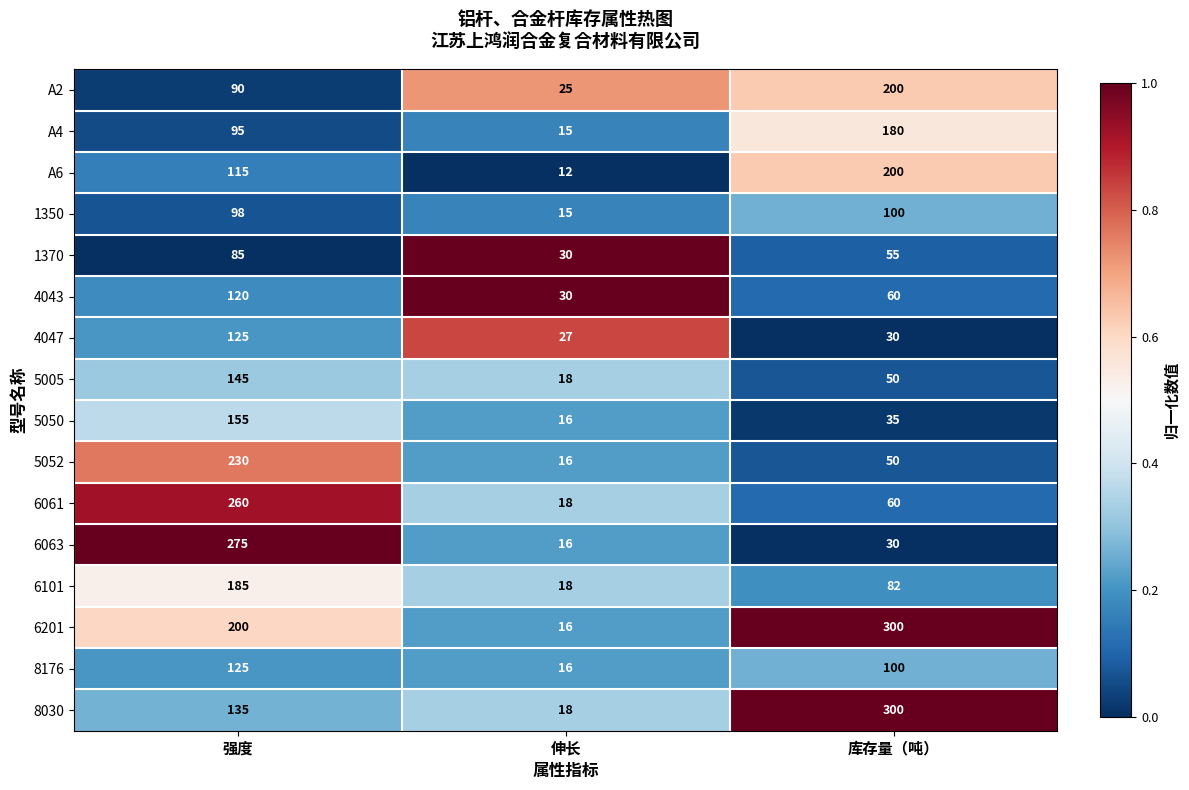

List the labels in order of 5052 value, smallest first.

伸长, 库存量（吨）, 强度